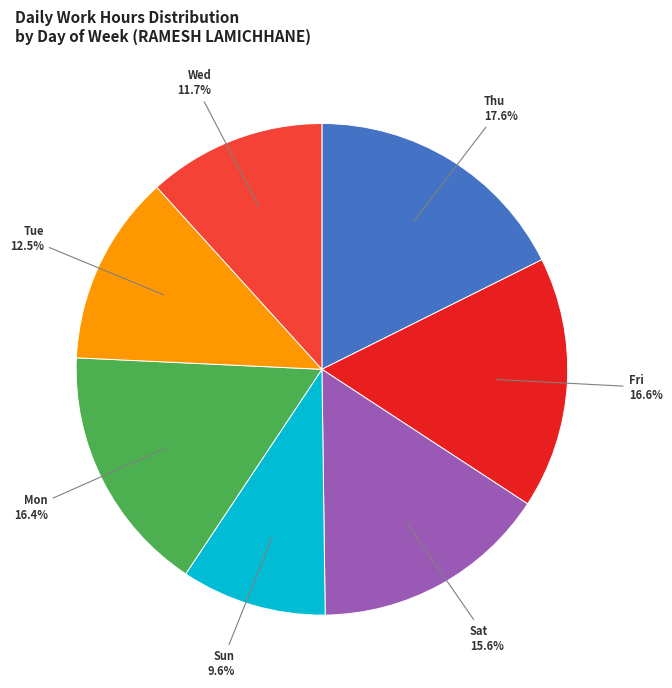

Is there any slice that represents more than half of the pie?

No